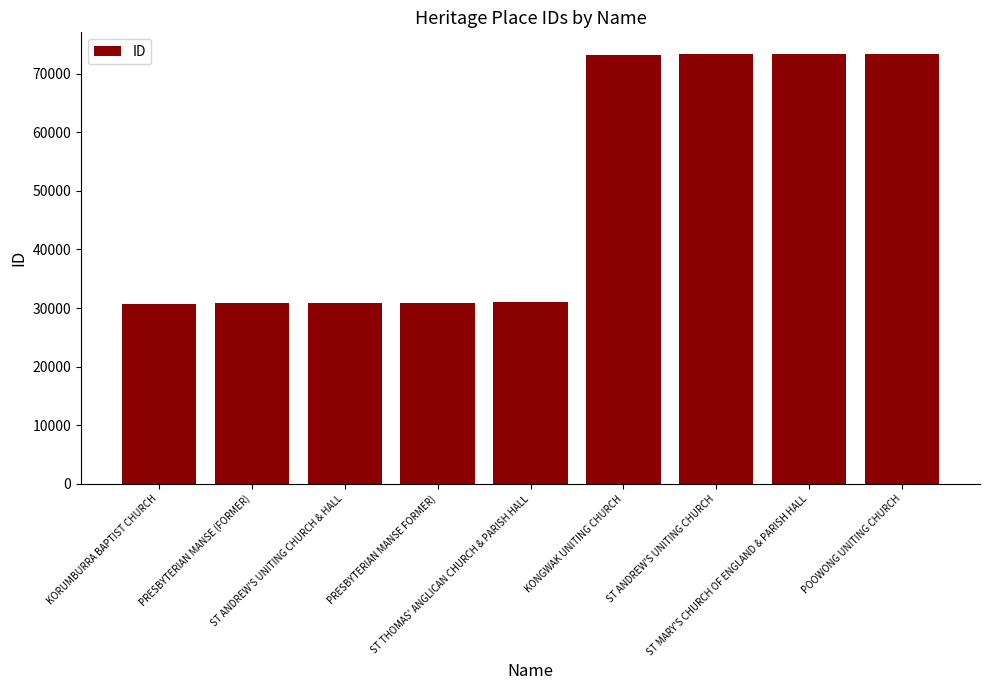

What is the smallest value displayed?

30720